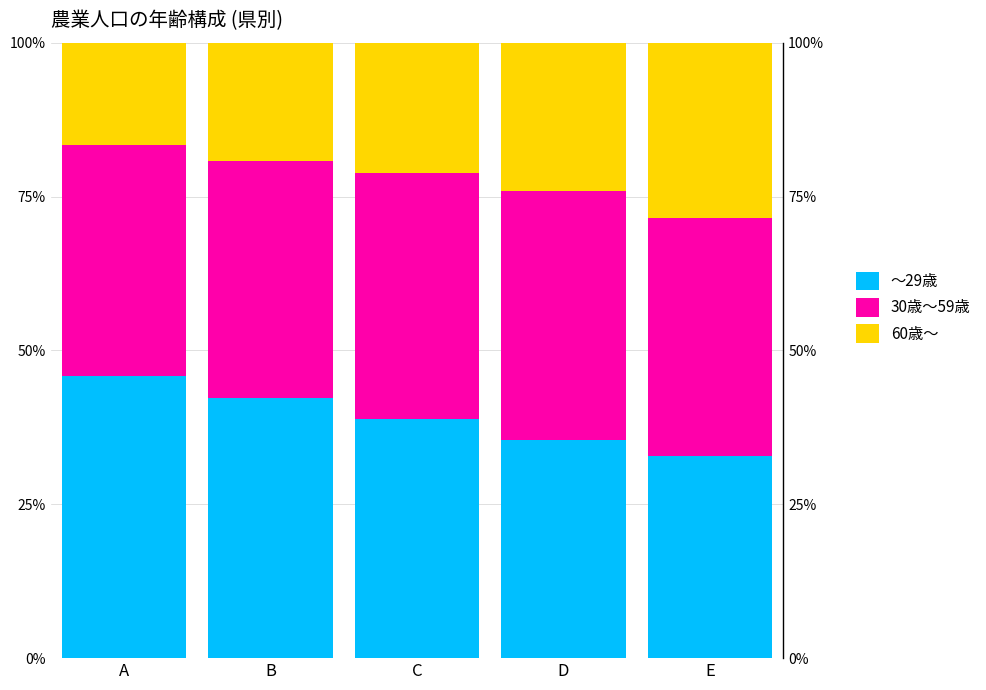

How many values in the 60歳～ series exceed 21?

3